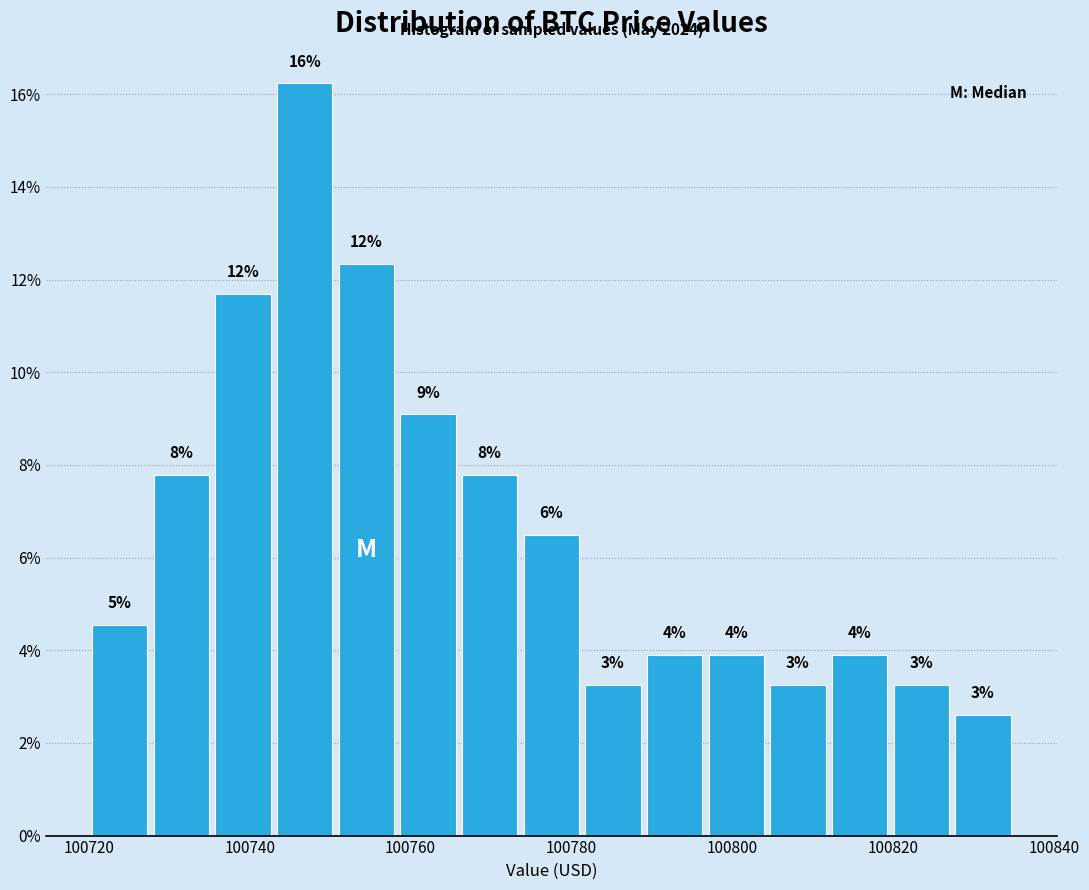

Read against the x-axis, roughly where is the centre of the tallest bar?

100746